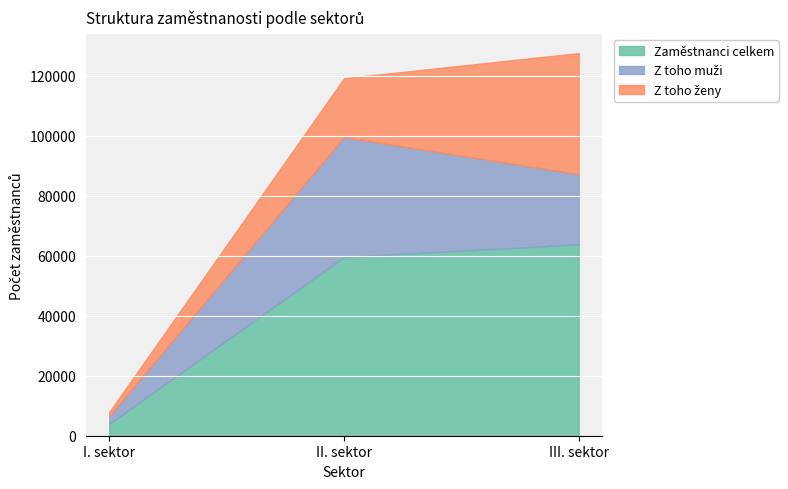

Which has a higher value, I. sektor or II. sektor?

II. sektor